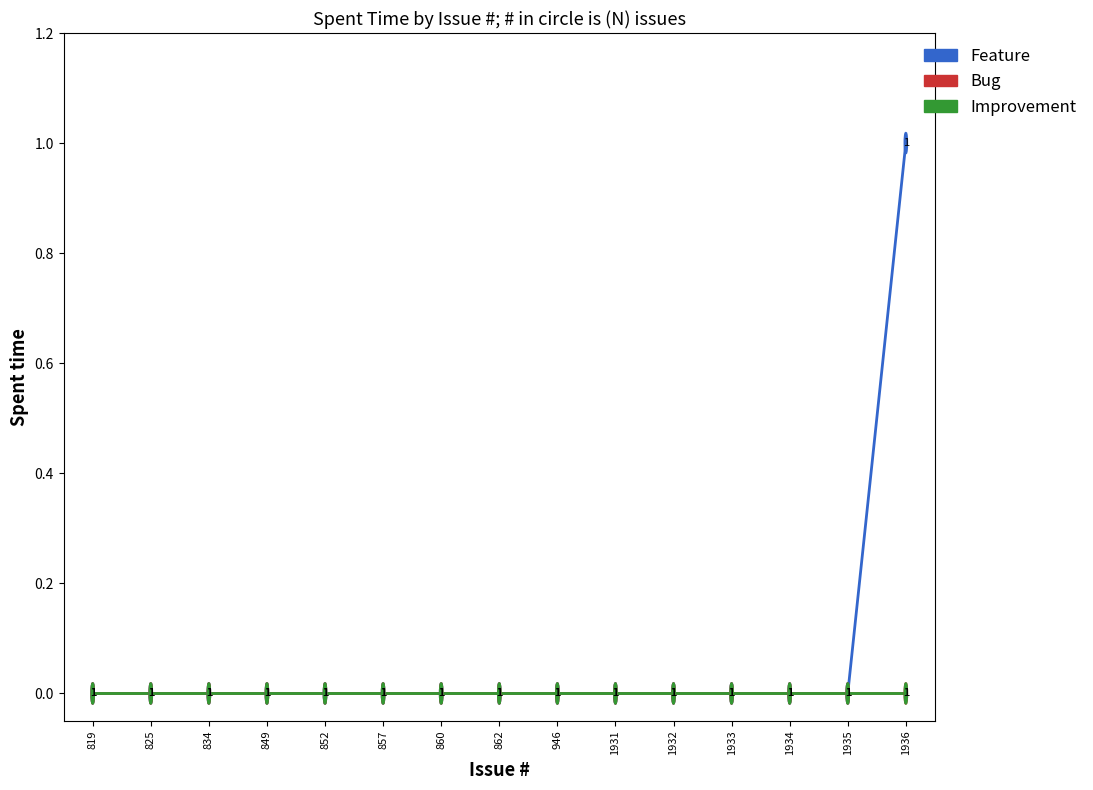

Does the chart have visible grid lines?

No